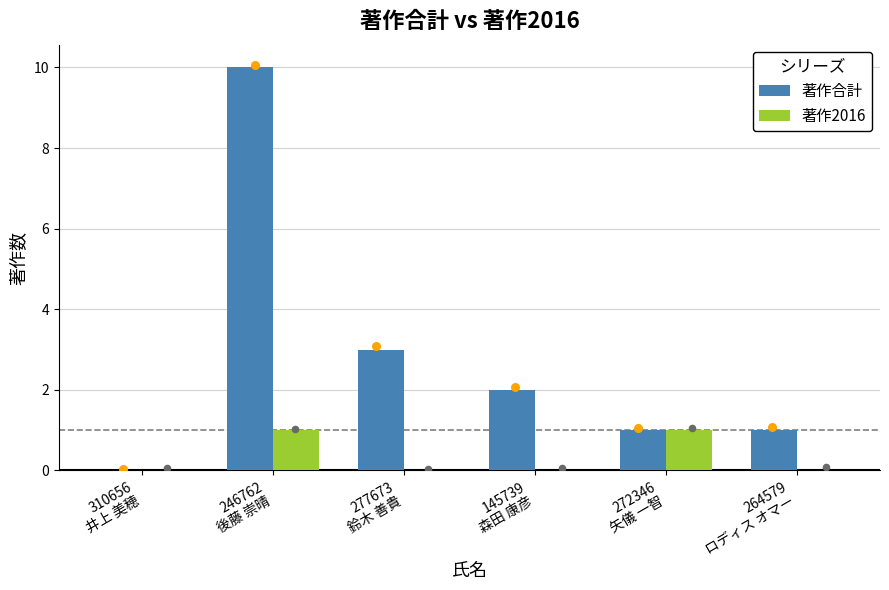

Which series has the largest total across all categories?

著作合計